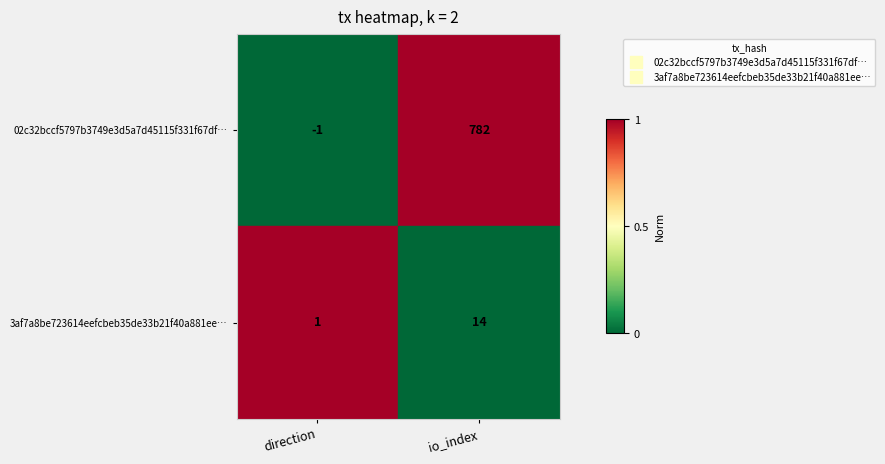

Count the number of data series in this chart.

2